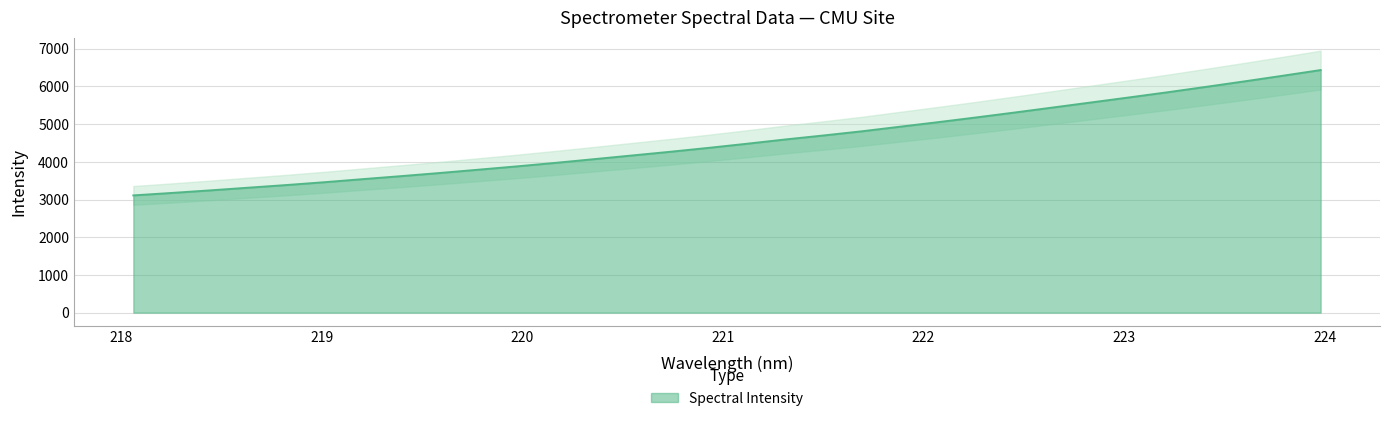

Between 222.4538 and 219.2067, which is larger?

222.4538